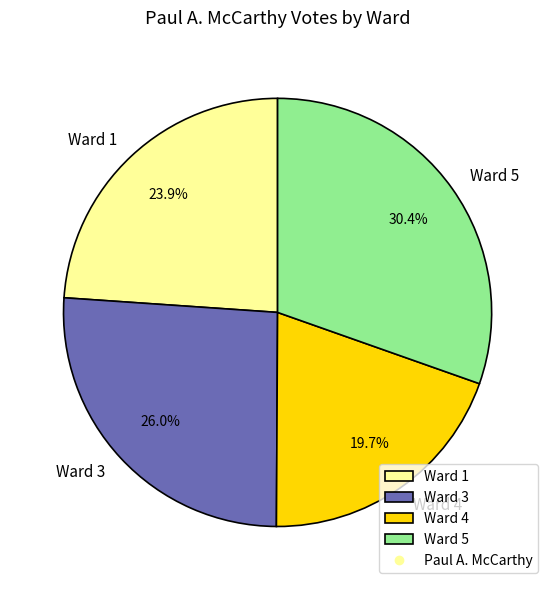

Does any single category account for the majority?

No